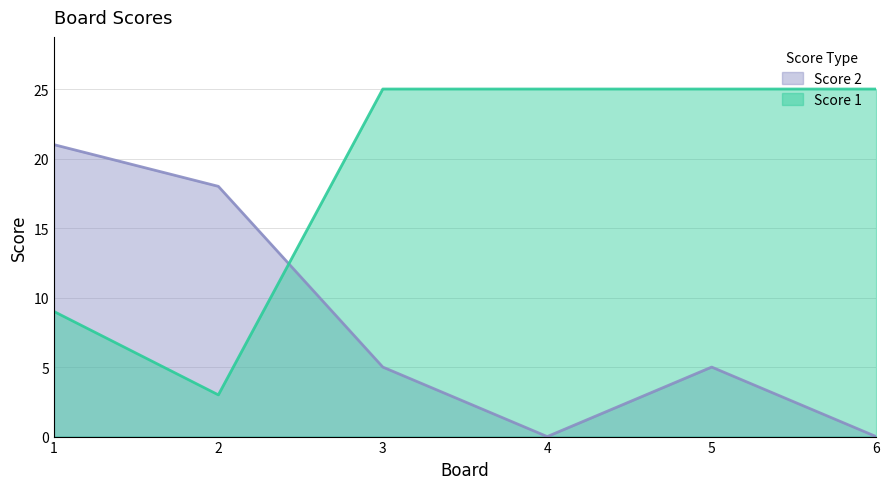

Which series has the largest range (max minus min)?

Score 1